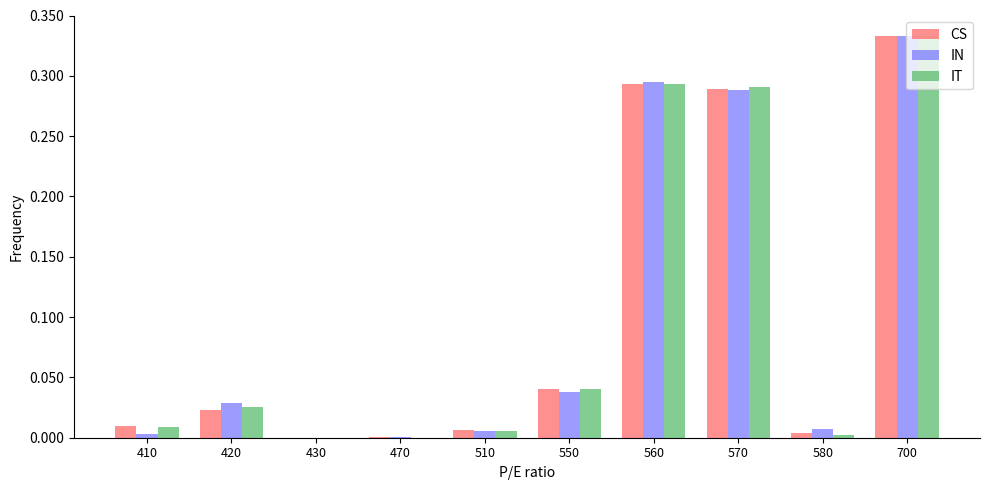

What is the sum of all IN values?

1.0